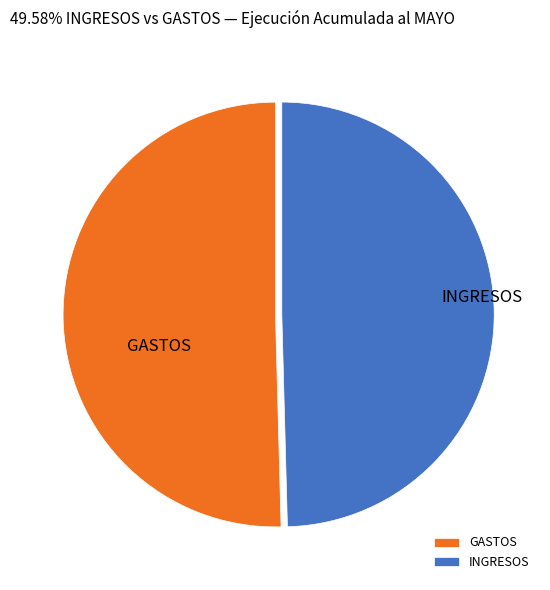

What is the largest slice in the pie chart?

GASTOS